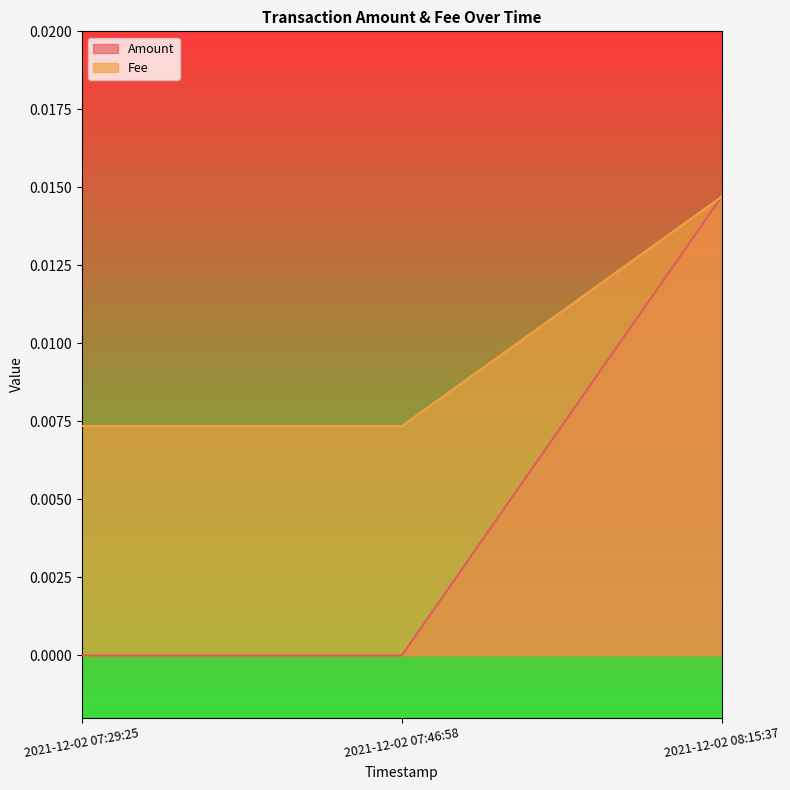

Reading left to right, what are all the values shown in this chart?

Amount: 2021-12-02 07:29:25=0.0	2021-12-02 07:46:58=0.0	2021-12-02 08:15:37=0.0
Fee: 2021-12-02 07:29:25=0.0	2021-12-02 07:46:58=0.0	2021-12-02 08:15:37=0.0